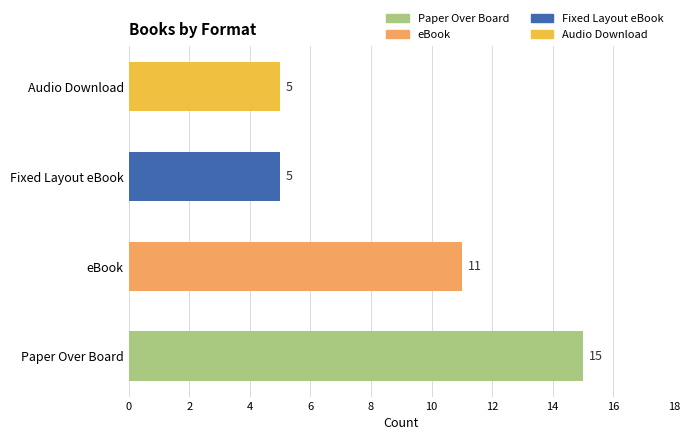

Reading left to right, list all the values displayed in this chart.

Paper Over Board=15	eBook=11	Fixed Layout eBook=5	Audio Download=5